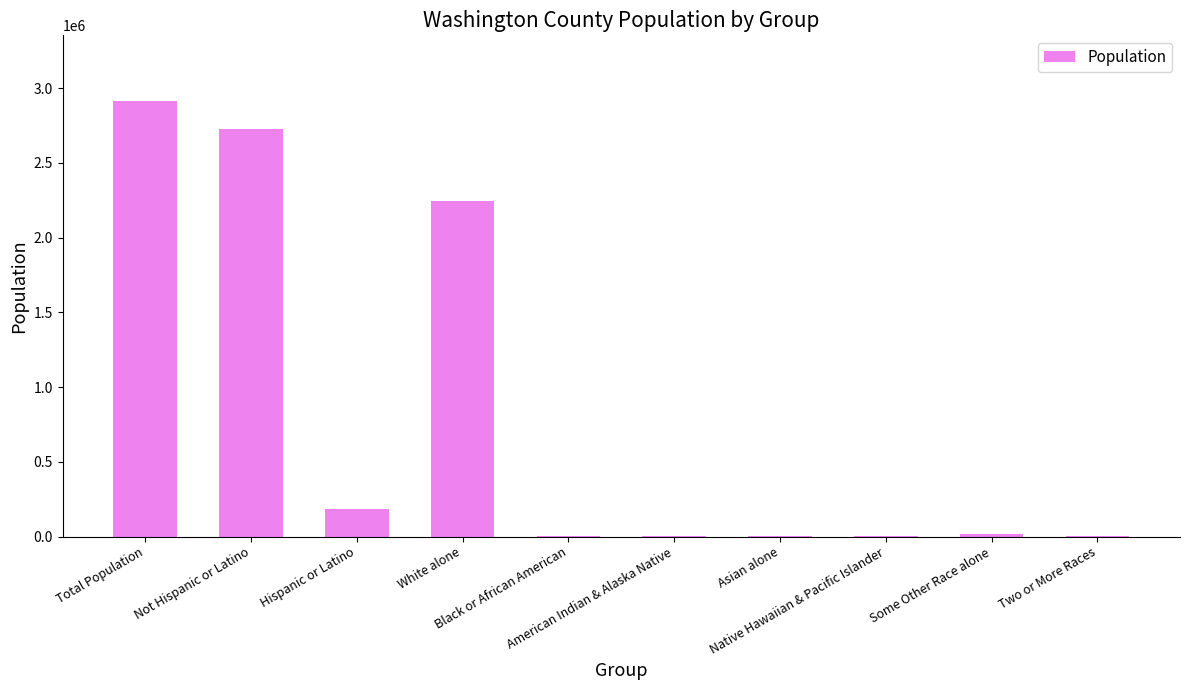

What is the greatest value displayed?

2915918